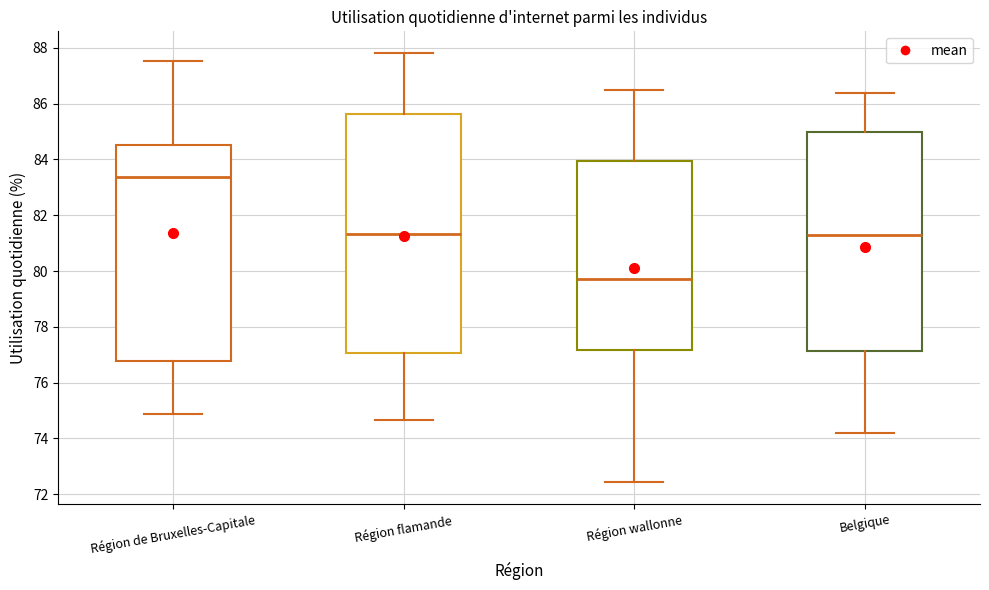

Comparing the boxes themselves (not the whiskers), which one is the tallest?

Région flamande